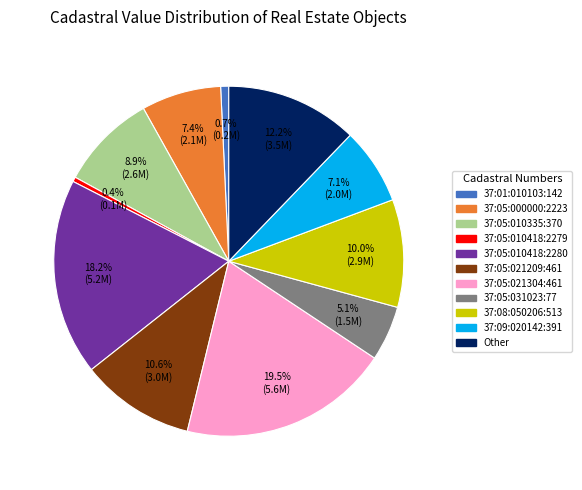

To the nearest percent, what is the combined percentage of 37:05:021304:461 and 37:01:010103:142?

20%